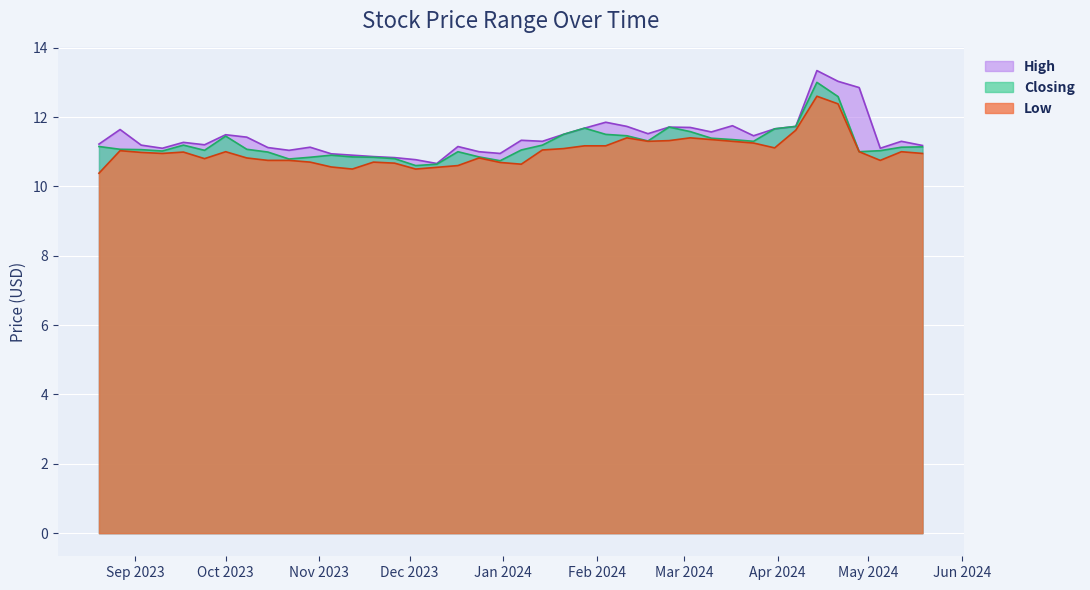

Reading left to right, what are all the values shown in this chart?

High: 19/05/2024=11.2	12/05/2024=11.3	05/05/2024=11.1	28/04/2024=12.8	21/04/2024=13.0	14/04/2024=13.3	07/04/2024=11.7	31/03/2024=11.7	24/03/2024=11.5	17/03/2024=11.8	10/03/2024=11.6	03/03/2024=11.7	25/02/2024=11.7	18/02/2024=11.5	11/02/2024=11.7	04/02/2024=11.8	28/01/2024=11.7	21/01/2024=11.5	14/01/2024=11.3	07/01/2024=11.3	31/12/2023=10.9	24/12/2023=11.0	17/12/2023=11.2	10/12/2023=10.7	03/12/2023=10.8	26/11/2023=10.8	19/11/2023=10.9	12/11/2023=10.9	05/11/2023=10.9	29/10/2023=11.1	22/10/2023=11.0	15/10/2023=11.1	08/10/2023=11.4	01/10/2023=11.5	24/09/2023=11.2	17/09/2023=11.3	10/09/2023=11.1	03/09/2023=11.2	27/08/2023=11.6	20/08/2023=11.2
Closing: 19/05/2024=11.1	12/05/2024=11.1	05/05/2024=11.0	28/04/2024=11.0	21/04/2024=12.6	14/04/2024=13.0	07/04/2024=11.7	31/03/2024=11.7	24/03/2024=11.3	17/03/2024=11.3	10/03/2024=11.4	03/03/2024=11.6	25/02/2024=11.7	18/02/2024=11.3	11/02/2024=11.5	04/02/2024=11.5	28/01/2024=11.7	21/01/2024=11.5	14/01/2024=11.2	07/01/2024=11.1	31/12/2023=10.7	24/12/2023=10.8	17/12/2023=11.0	10/12/2023=10.6	03/12/2023=10.6	26/11/2023=10.8	19/11/2023=10.8	12/11/2023=10.8	05/11/2023=10.9	29/10/2023=10.8	22/10/2023=10.8	15/10/2023=11.0	08/10/2023=11.1	01/10/2023=11.4	24/09/2023=11.0	17/09/2023=11.2	10/09/2023=11.0	03/09/2023=11.1	27/08/2023=11.1	20/08/2023=11.2
Low: 19/05/2024=10.9	12/05/2024=11.0	05/05/2024=10.8	28/04/2024=11.0	21/04/2024=12.4	14/04/2024=12.6	07/04/2024=11.6	31/03/2024=11.1	24/03/2024=11.2	17/03/2024=11.3	10/03/2024=11.3	03/03/2024=11.4	25/02/2024=11.3	18/02/2024=11.3	11/02/2024=11.4	04/02/2024=11.2	28/01/2024=11.2	21/01/2024=11.1	14/01/2024=11.1	07/01/2024=10.6	31/12/2023=10.7	24/12/2023=10.8	17/12/2023=10.6	10/12/2023=10.6	03/12/2023=10.5	26/11/2023=10.7	19/11/2023=10.7	12/11/2023=10.5	05/11/2023=10.6	29/10/2023=10.7	22/10/2023=10.8	15/10/2023=10.8	08/10/2023=10.8	01/10/2023=11.0	24/09/2023=10.8	17/09/2023=11.0	10/09/2023=10.9	03/09/2023=11.0	27/08/2023=11.0	20/08/2023=10.4